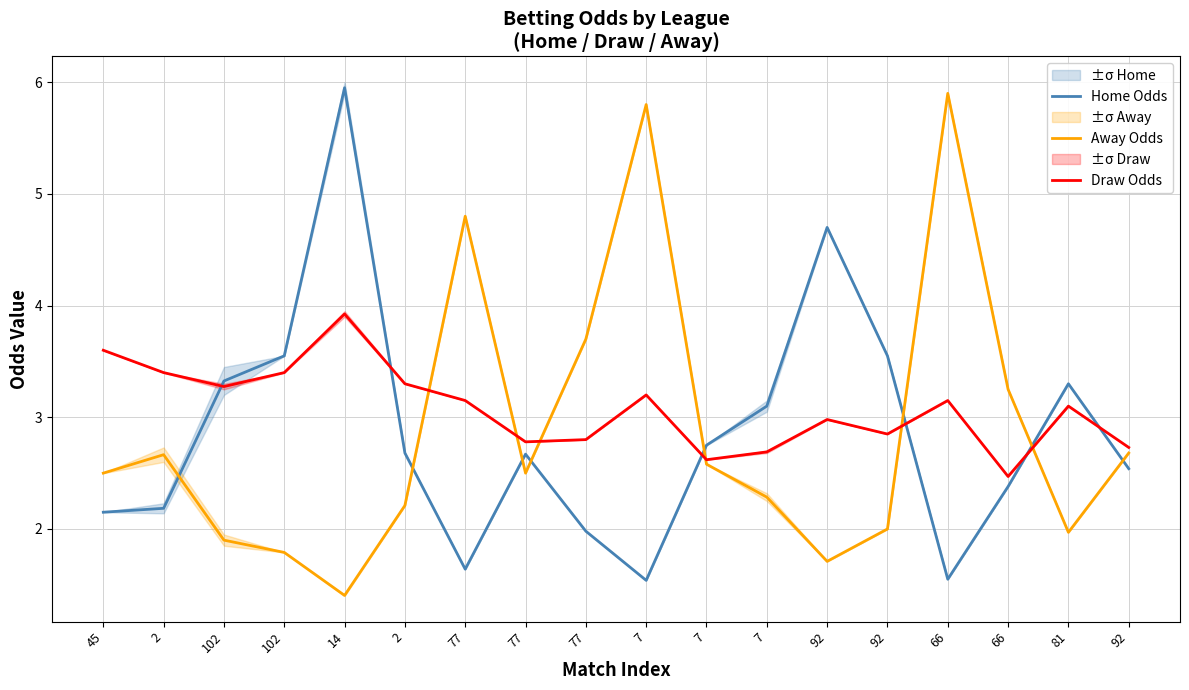

At which category is the sum across all series the highest?

14